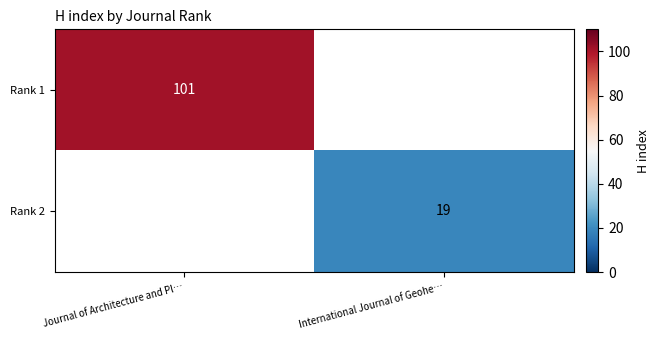

What is the maximum value shown in the chart?

101.0